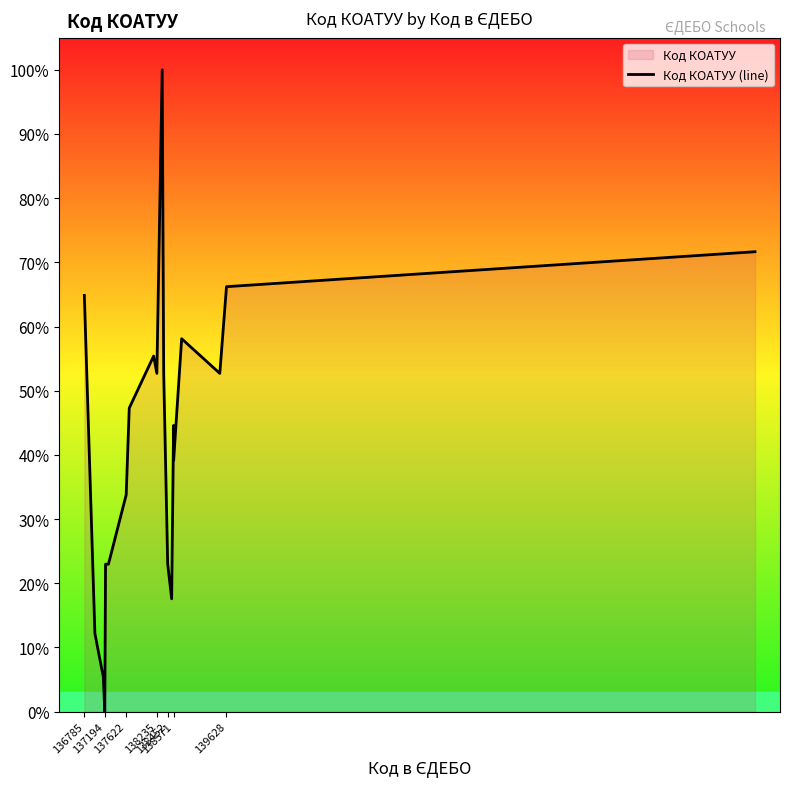

What is the difference between the maximum and minimum values?

100.0